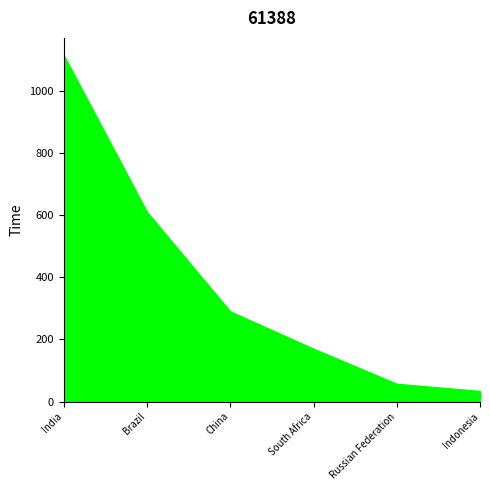

What is the average value of the Citable documents series?

378